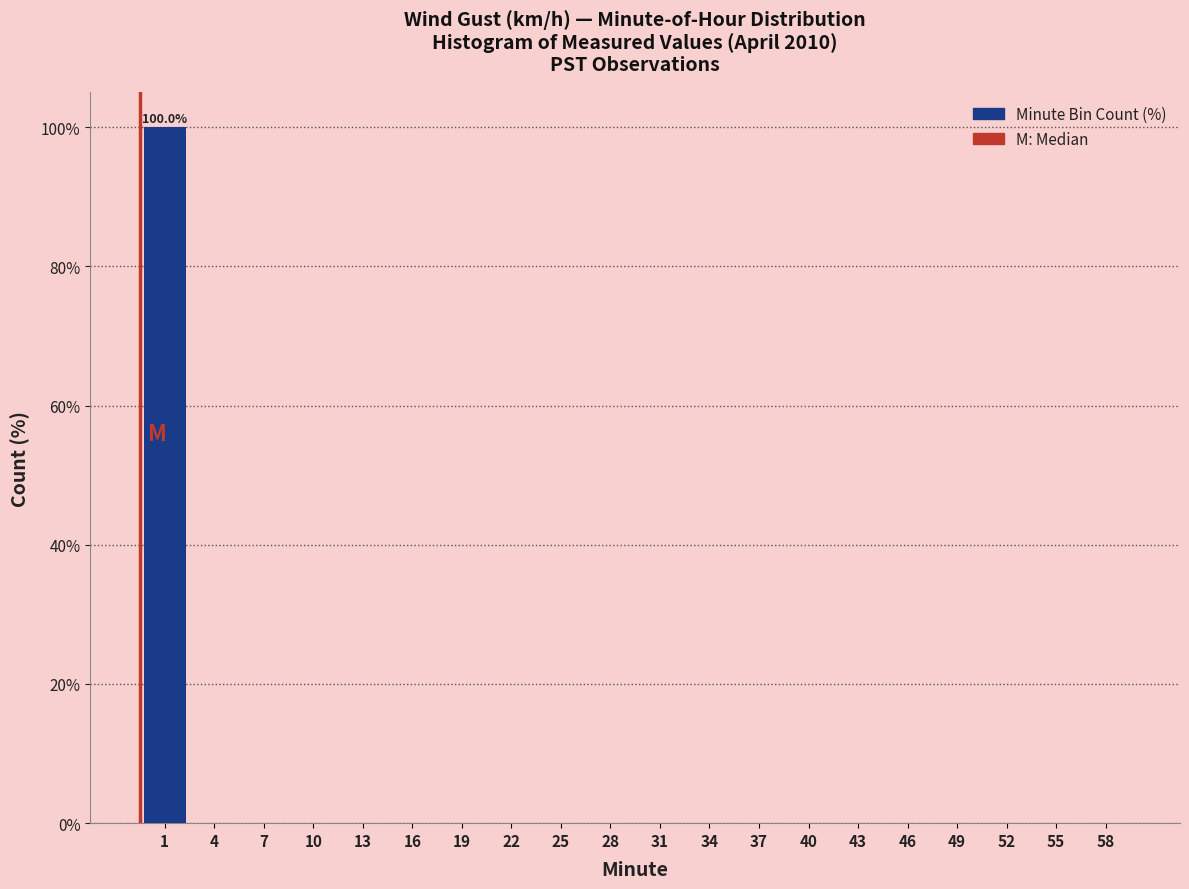

Reading left to right, transcribe all the data shown in this chart.

1=100	4=0	7=0	10=0	13=0	16=0	19=0	22=0	25=0	28=0	31=0	34=0	37=0	40=0	43=0	46=0	49=0	52=0	55=0	58=0